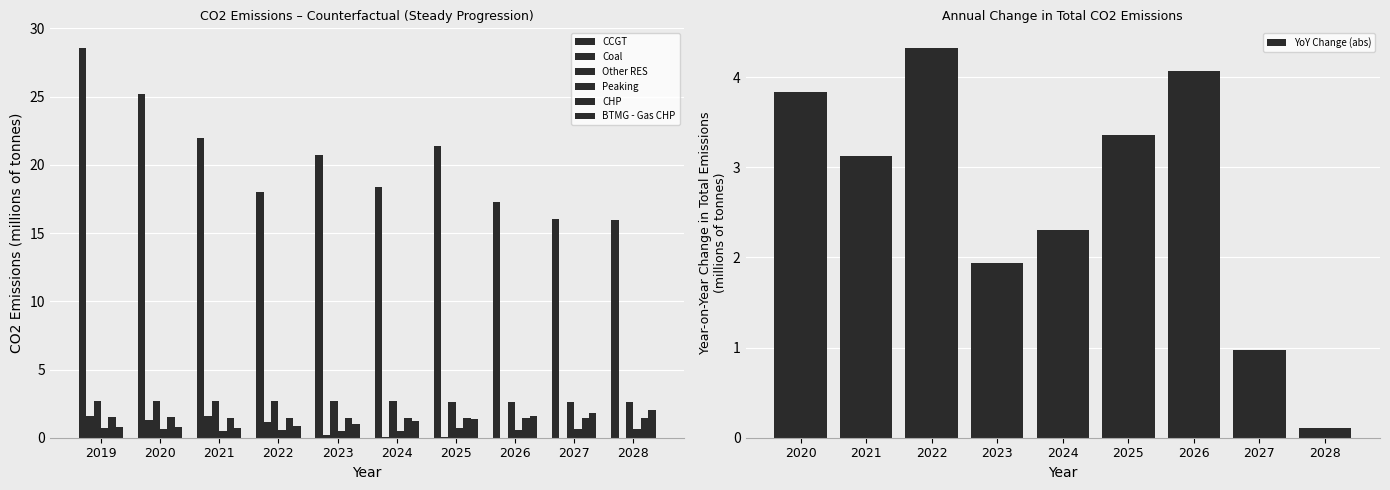

Count the number of categories in the chart.

10